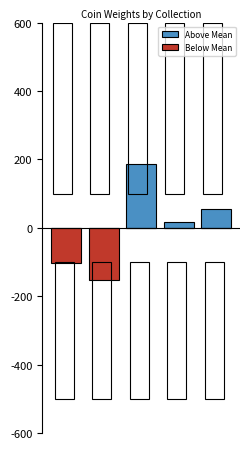

Is it true that Below Mean equals -0.1 at 2?

False